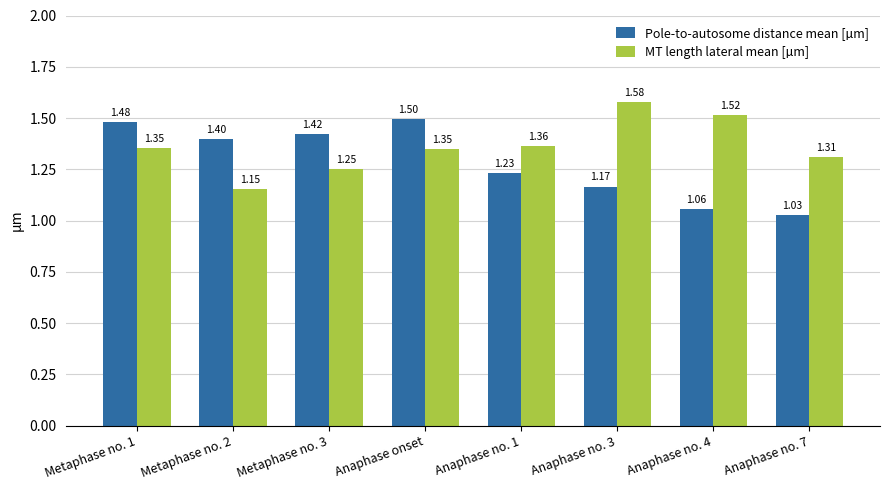

What is the difference between the maximum and minimum values in the MT length lateral mean [µm] series?

0.4